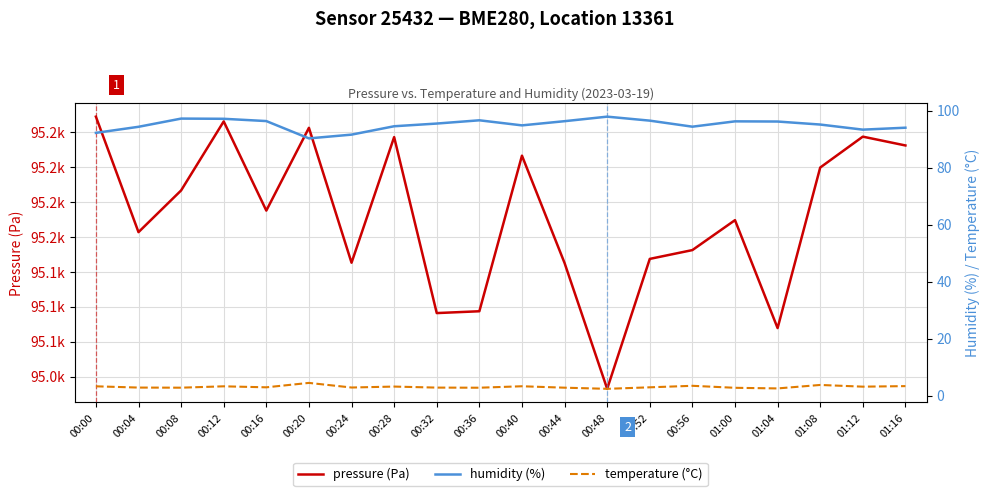

The temperature (°C) series shows 1.3 at 00:16. True or false?

False